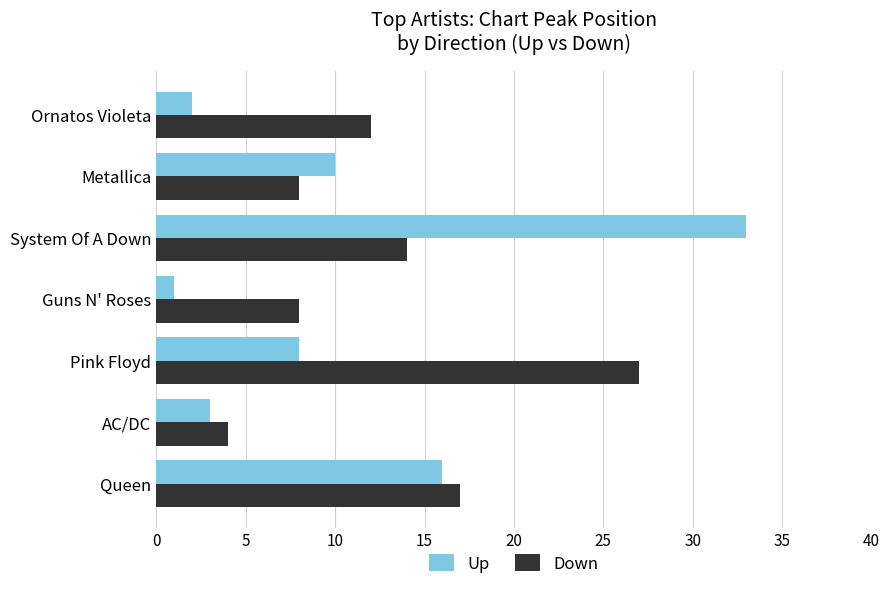

Count the Down values in the range 8 to 17.

5